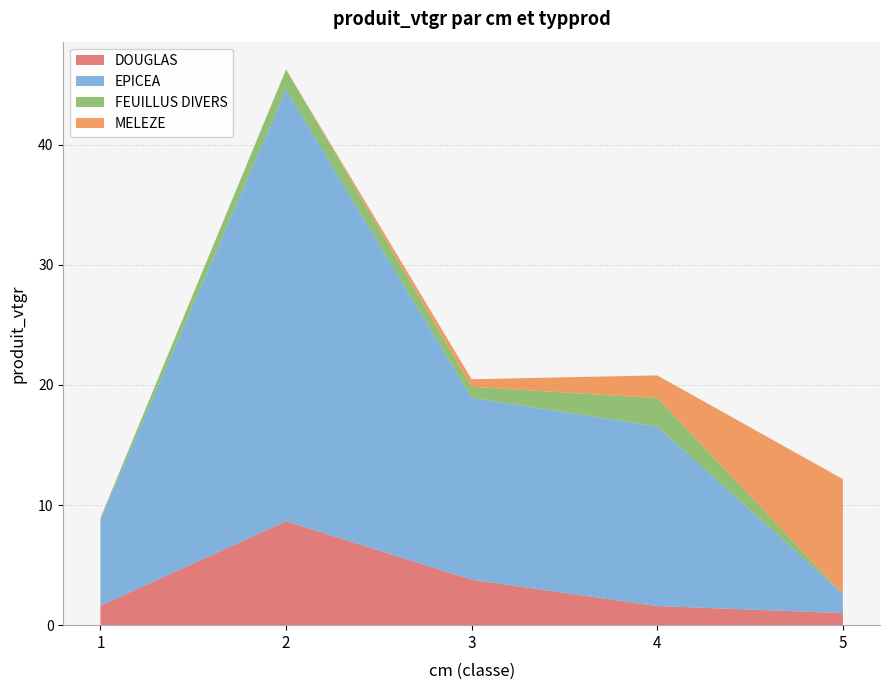

Reading left to right, transcribe all the data shown in this chart.

DOUGLAS: 1=1.6	2=8.6	3=3.8	4=1.6	5=1.0
EPICEA: 1=7.2	2=35.9	3=15.1	4=15.0	5=1.6
FEUILLUS DIVERS: 1=0.1	2=1.7	3=0.9	4=2.4	5=0.0
MELEZE: 1=0.0	2=0.0	3=0.6	4=1.9	5=9.5